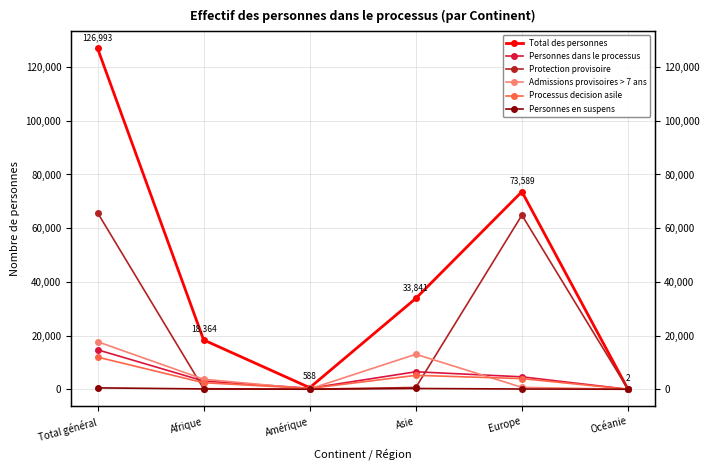

Between Total général and Europe, which series saw the biggest shift?

Total des personnes